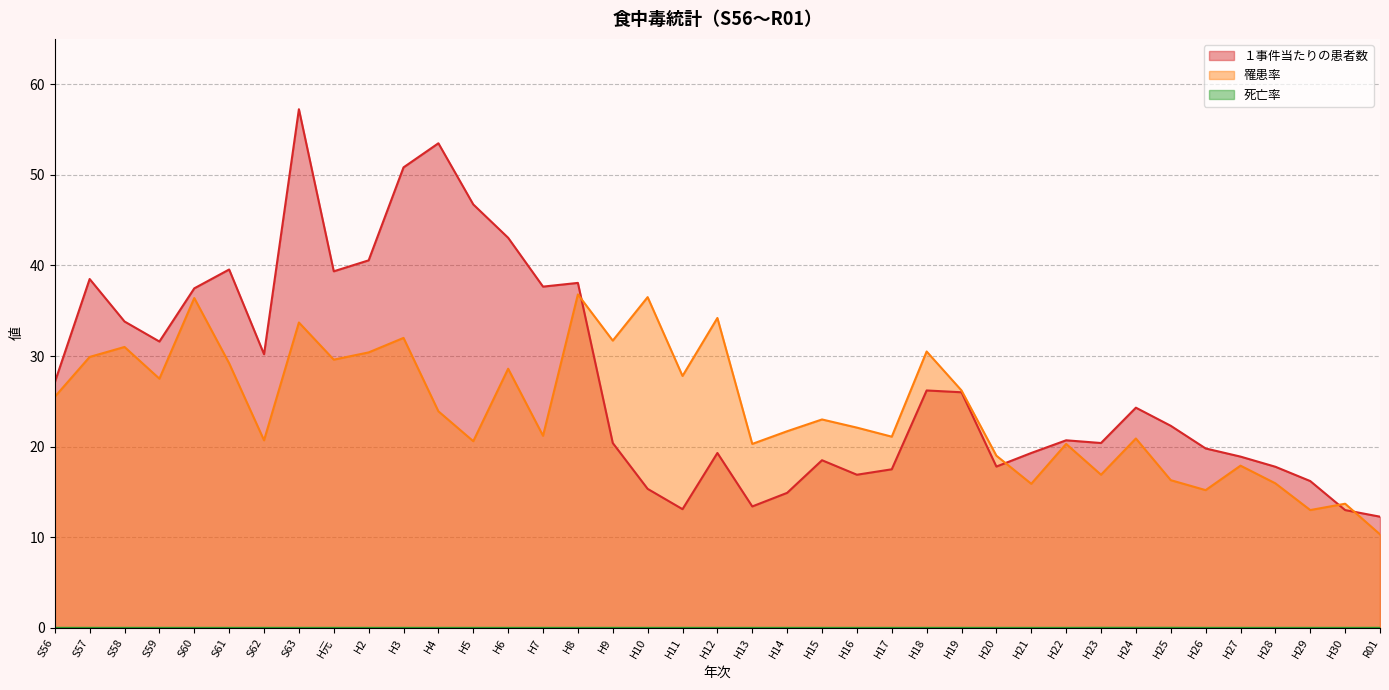

At which category is the sum across all series the highest?

S63